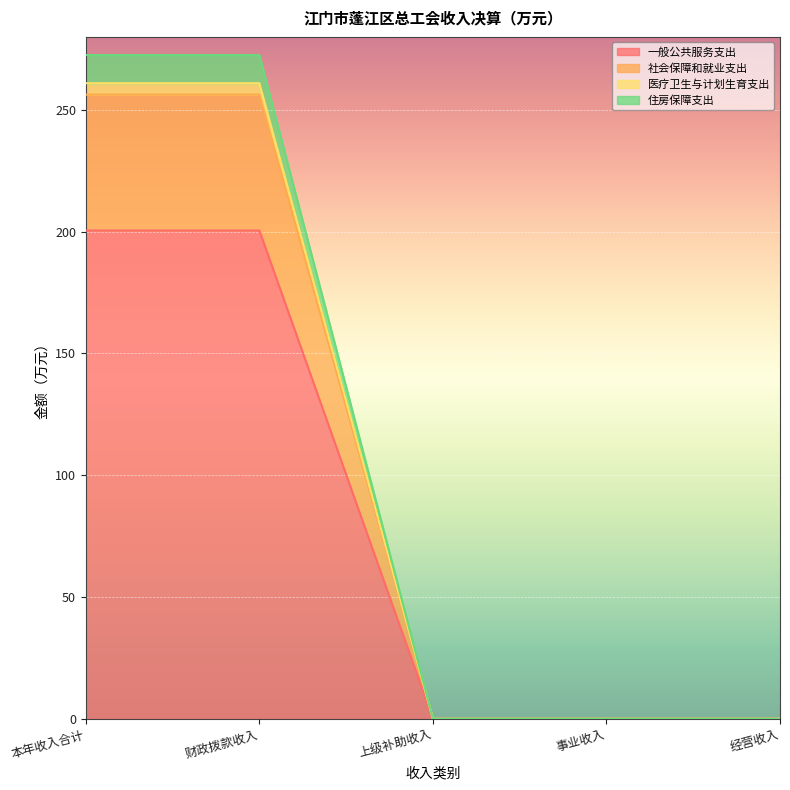

True or false: 医疗卫生与计划生育支出 has a value of 0.0 at 经营收入.

True